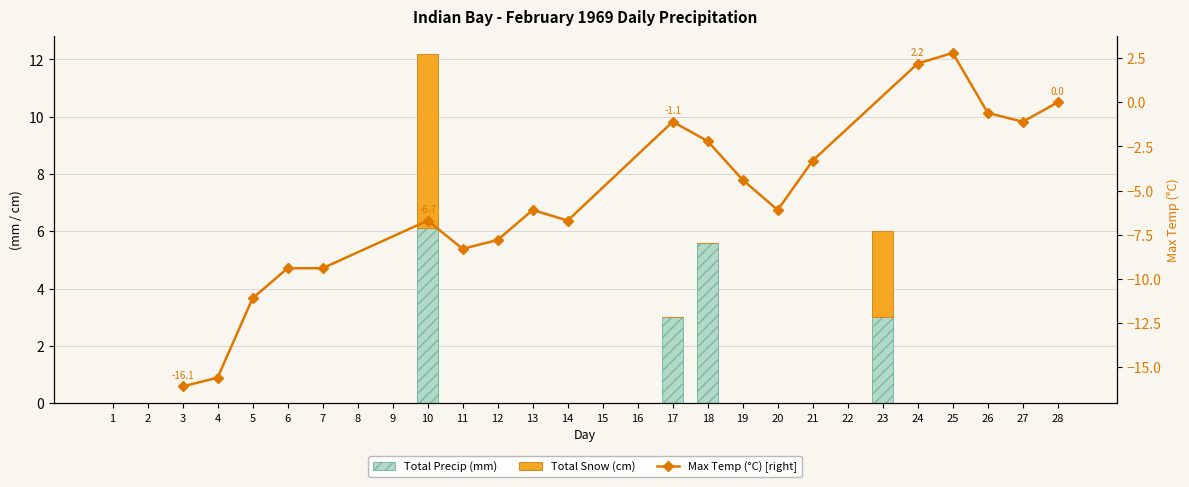

Which series has the largest total across all categories?

Total Precip (mm)